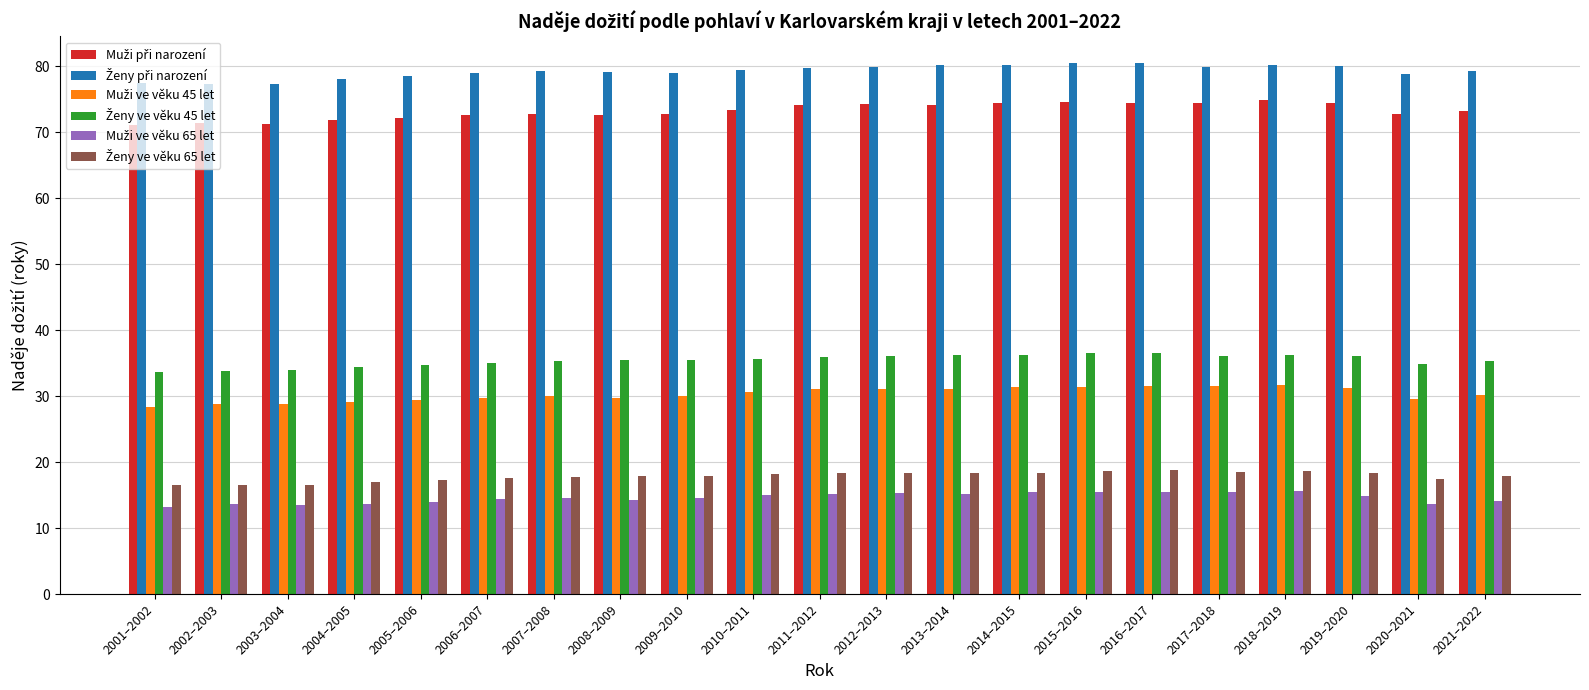

What position from the left is 2018–2019?

18